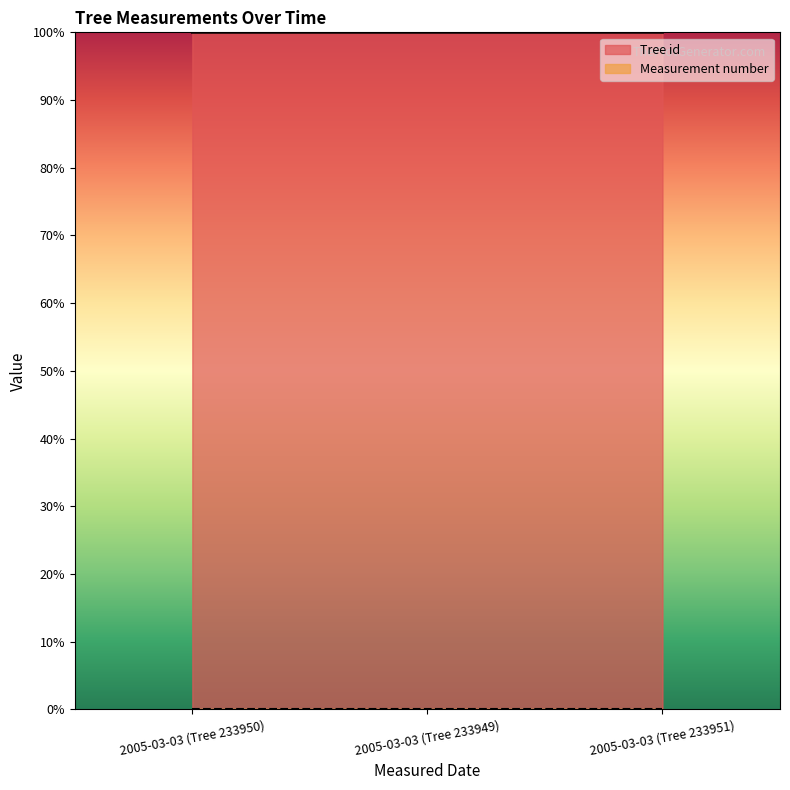

What is the maximum value for Tree id?

100.0